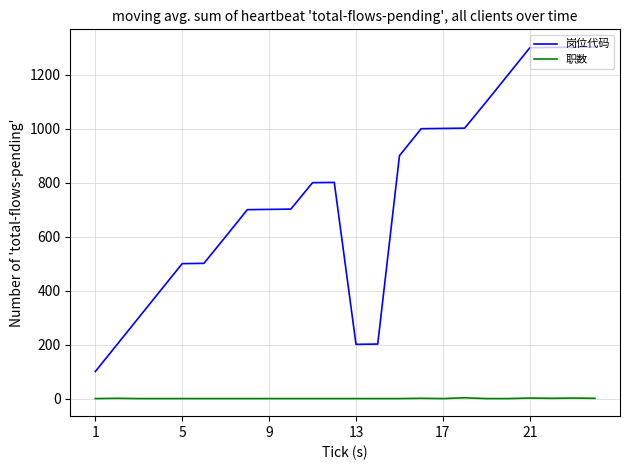

True or false: 职数 and 岗位代码 cross at least once.

False